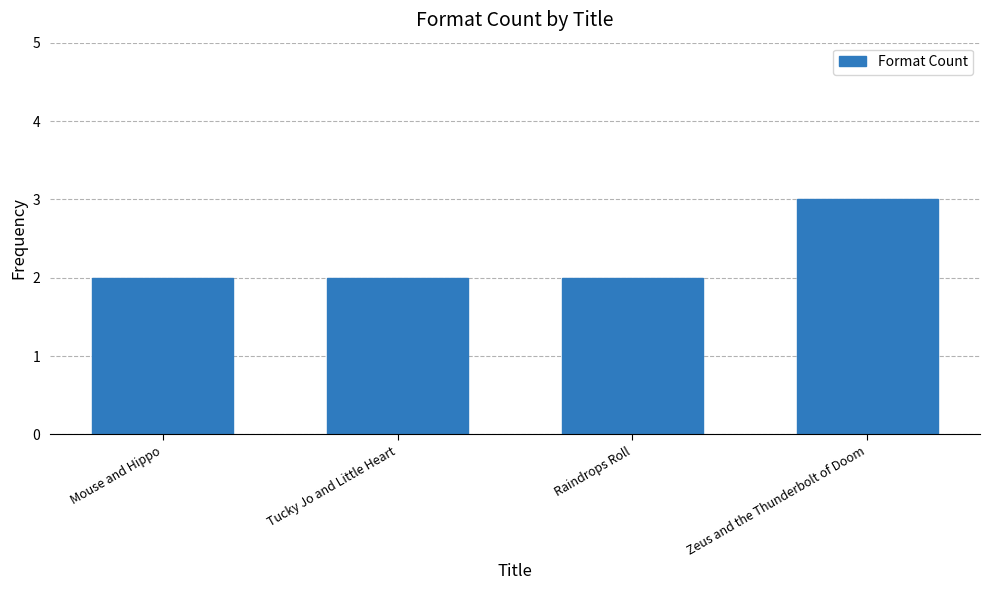

Approximately how many times larger is the value at Raindrops Roll compared to Mouse and Hippo?

1.0